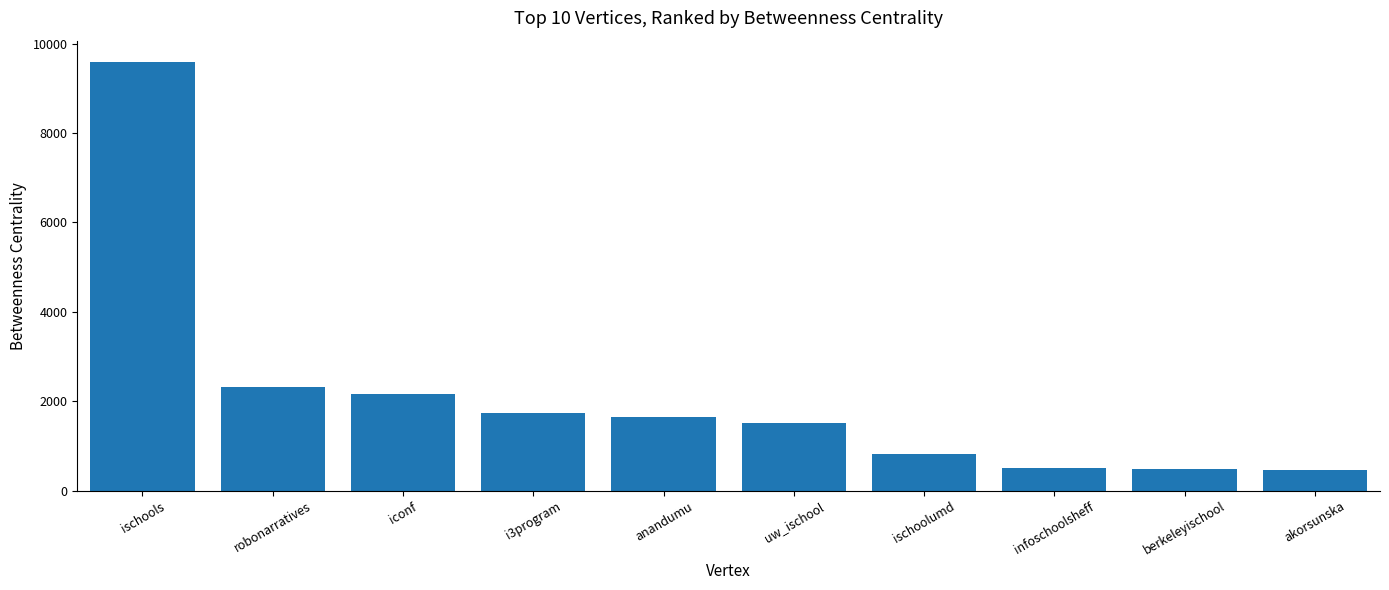

The value at ischools is 3199.4. True or false?

False